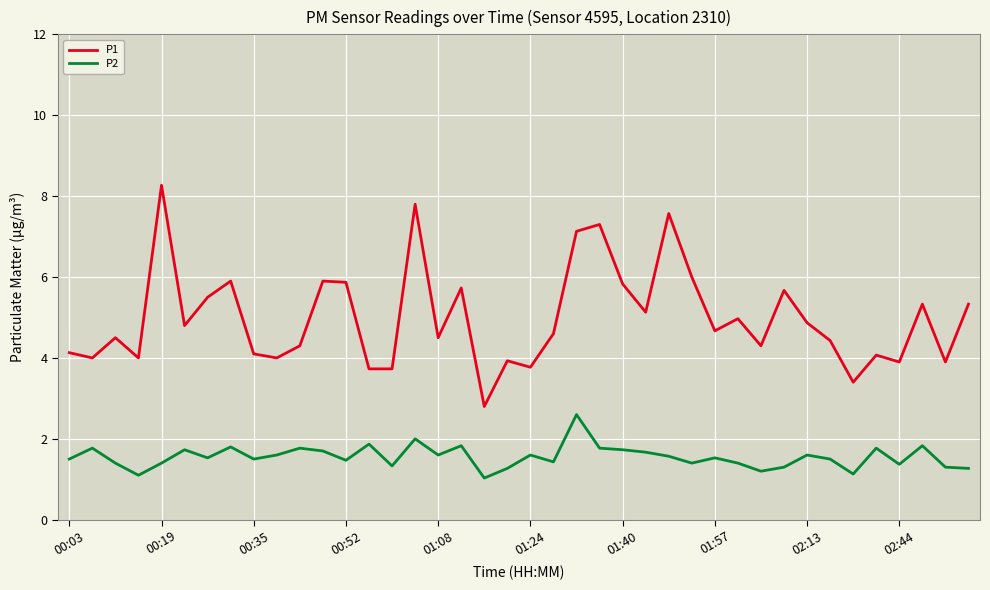

List the series in order of their overall mean, lowest first.

P2, P1